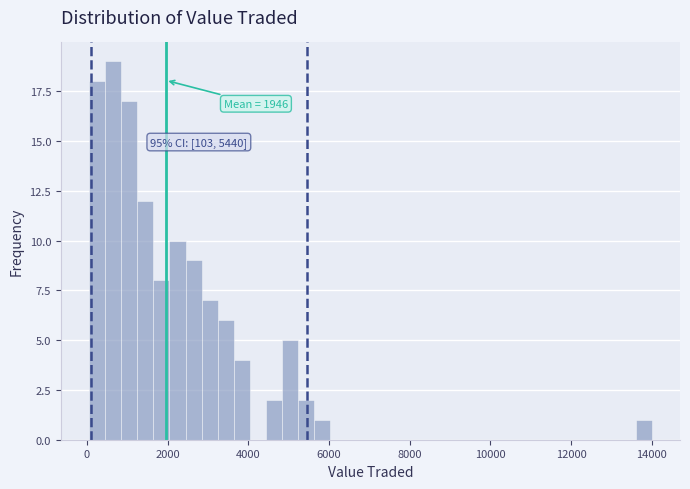

Read against the x-axis, roughly where is the centre of the tallest bar?

600